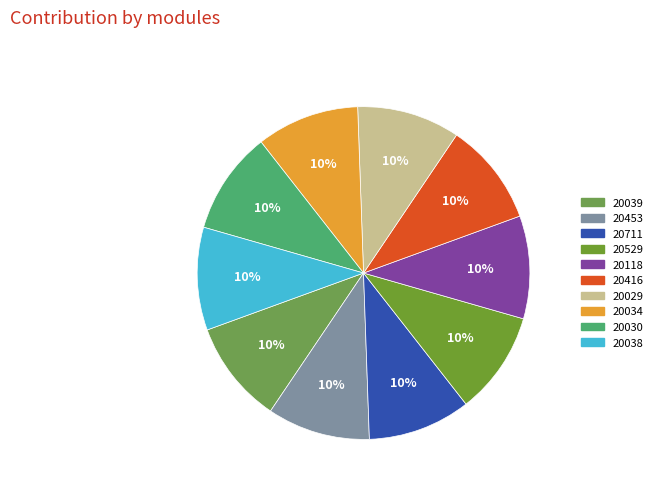

How many slices are in this pie chart?

10